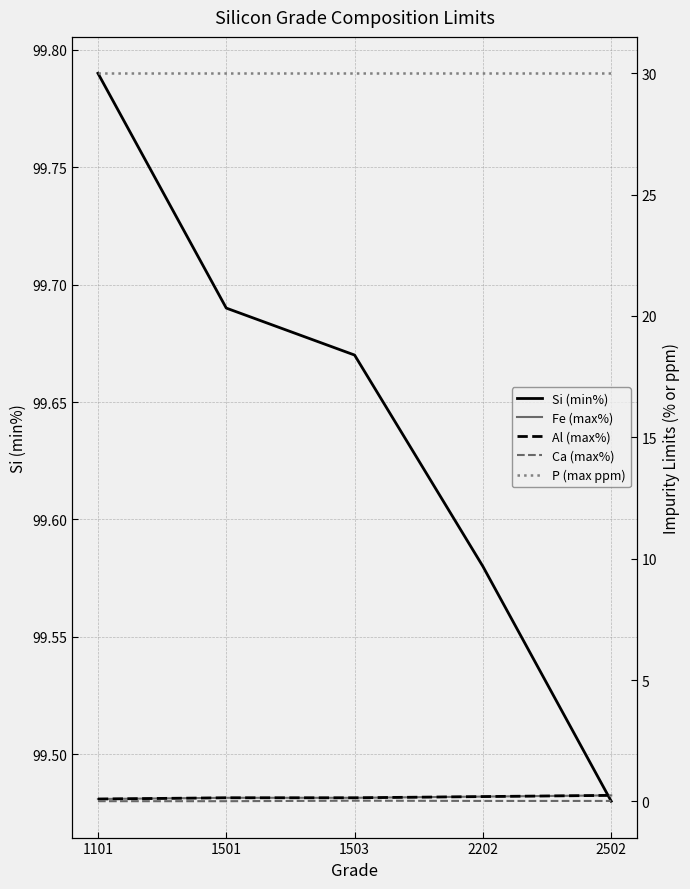

What are all the series names shown in the legend?

Si (min%), Fe (max%), Al (max%), Ca (max%), P (max ppm)